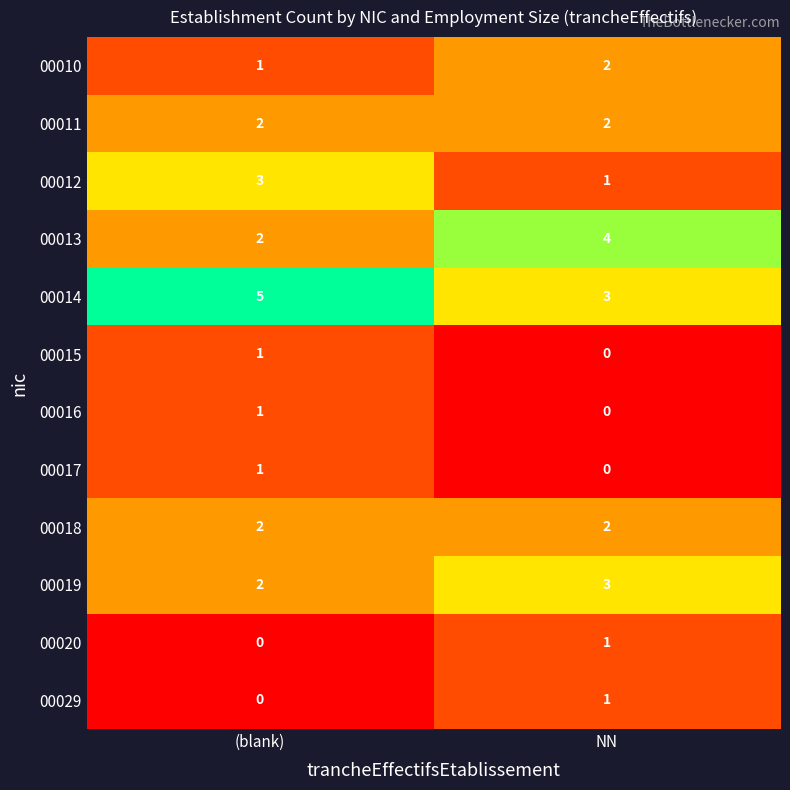

Reading left to right, extract all data points from this chart.

00010: 1	2
00011: 2	2
00012: 3	1
00013: 2	4
00014: 5	3
00015: 1	0
00016: 1	0
00017: 1	0
00018: 2	2
00019: 2	3
00020: 0	1
00029: 0	1